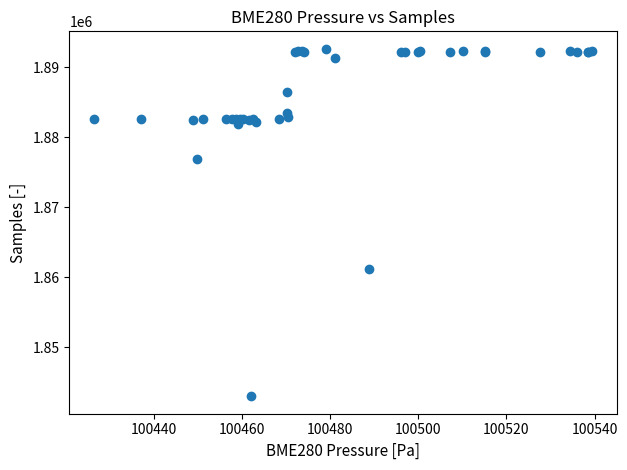

What Y value in the scatter plot is closest to 1867816?

1861203